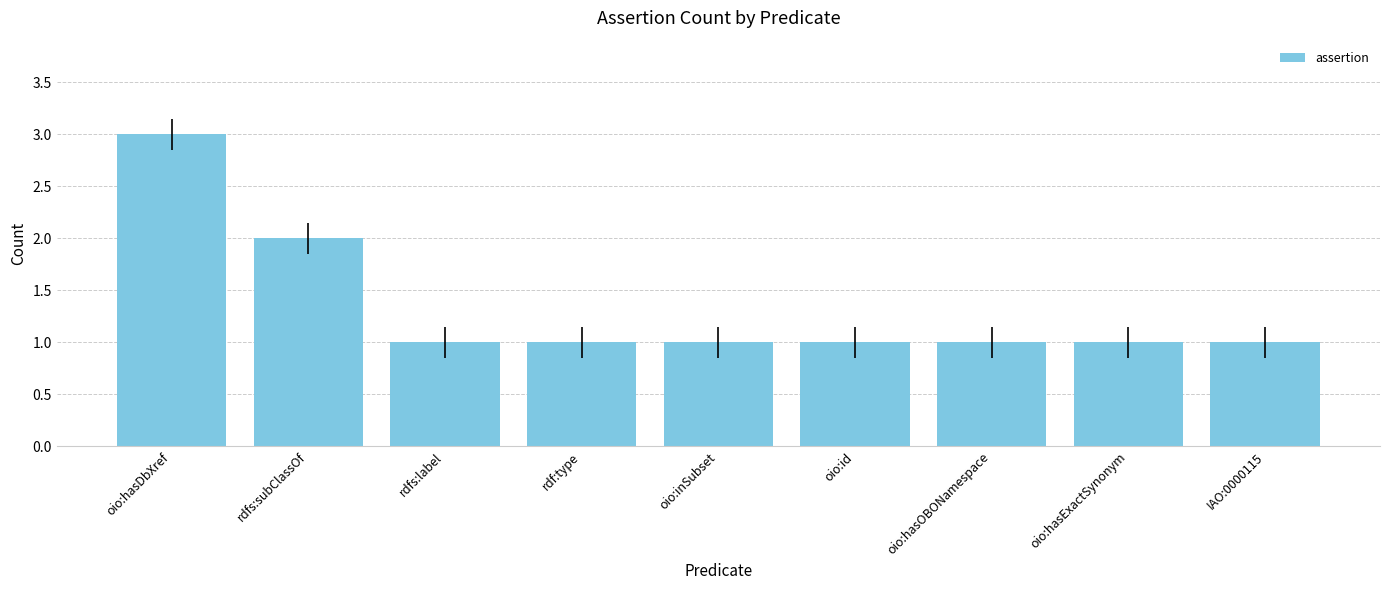

How many distinct data groups are displayed?

1